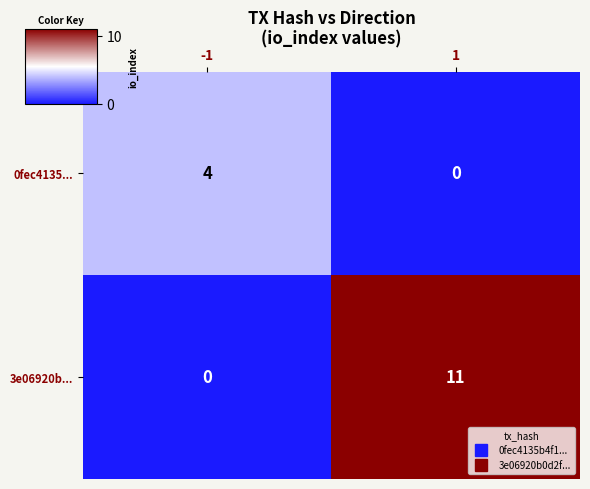

What is the difference between the highest and lowest values at -1?

4